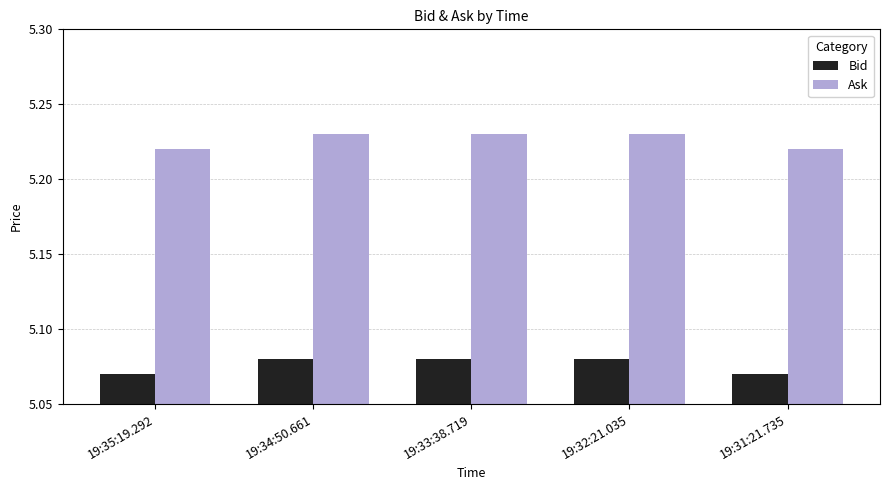

At how many categories does at least one series exceed 5?

5